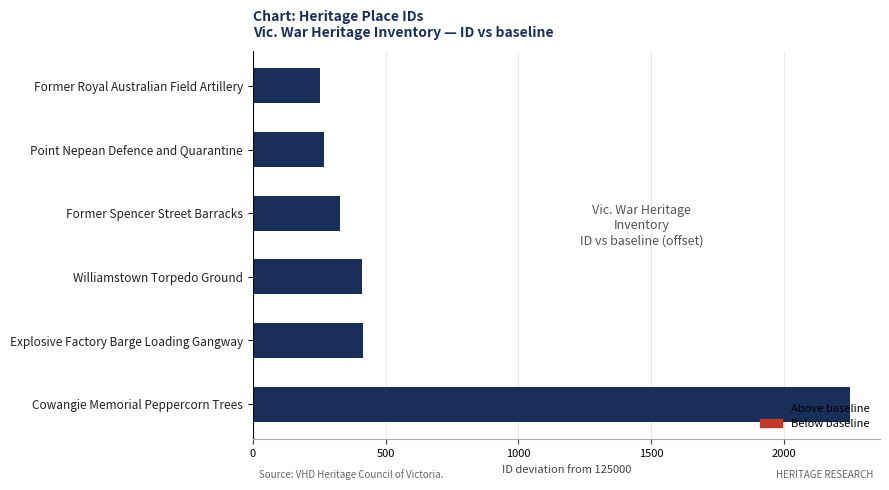

How many series are shown in this chart?

1